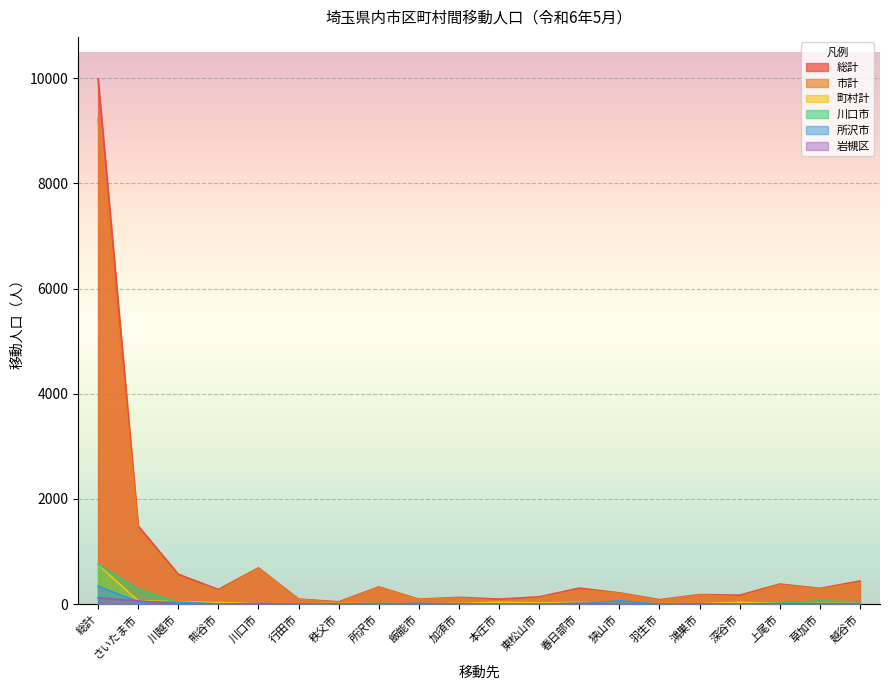

Which series has the largest total across all categories?

総計